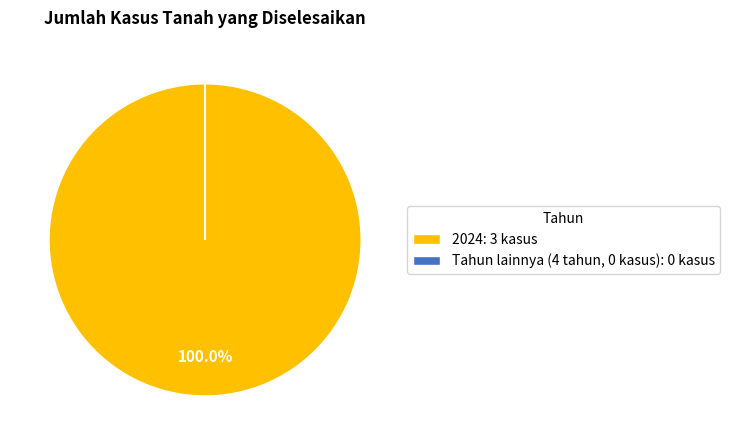

Which category has the biggest portion of the pie?

2024: 3 kasus